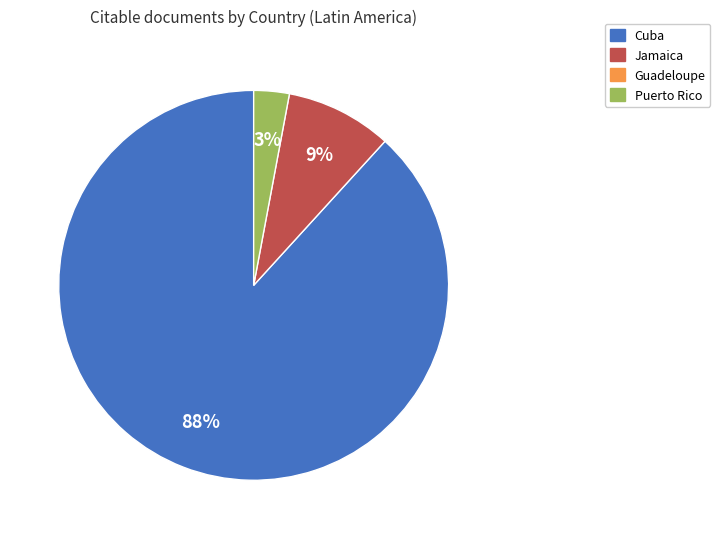

To the nearest percent, what is the average slice percentage?

33%